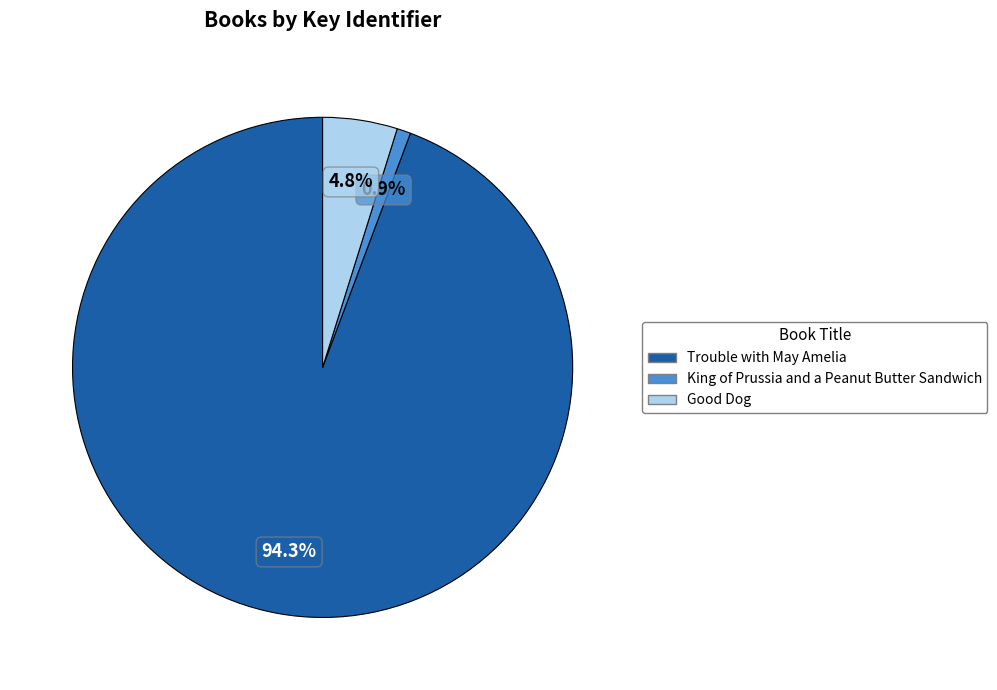

Between Good Dog and Trouble with May Amelia, which is larger?

Trouble with May Amelia